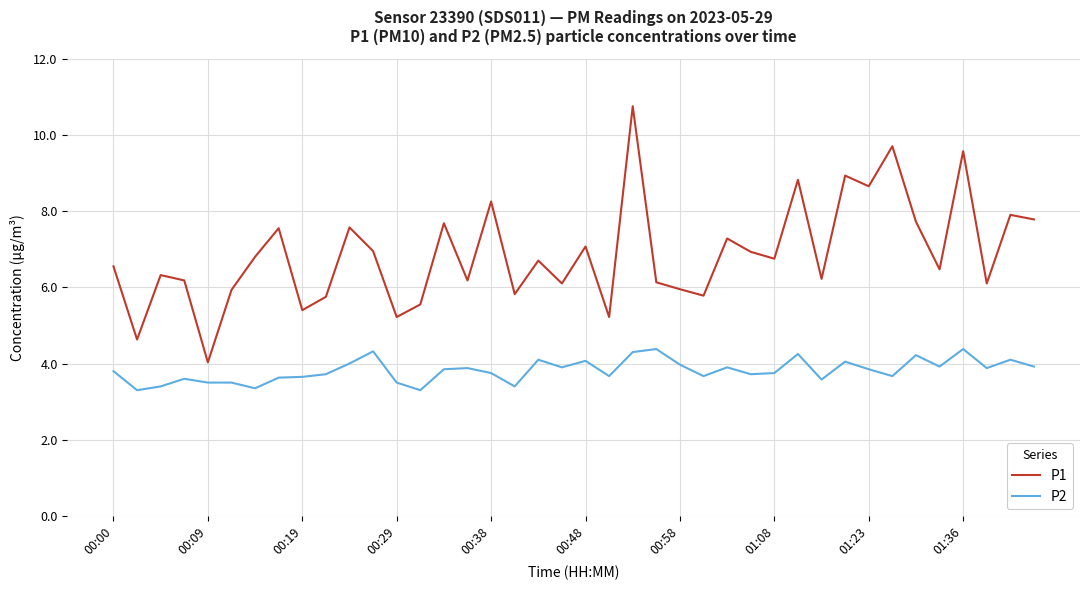

At how many categories does at least one series exceed 8?

7